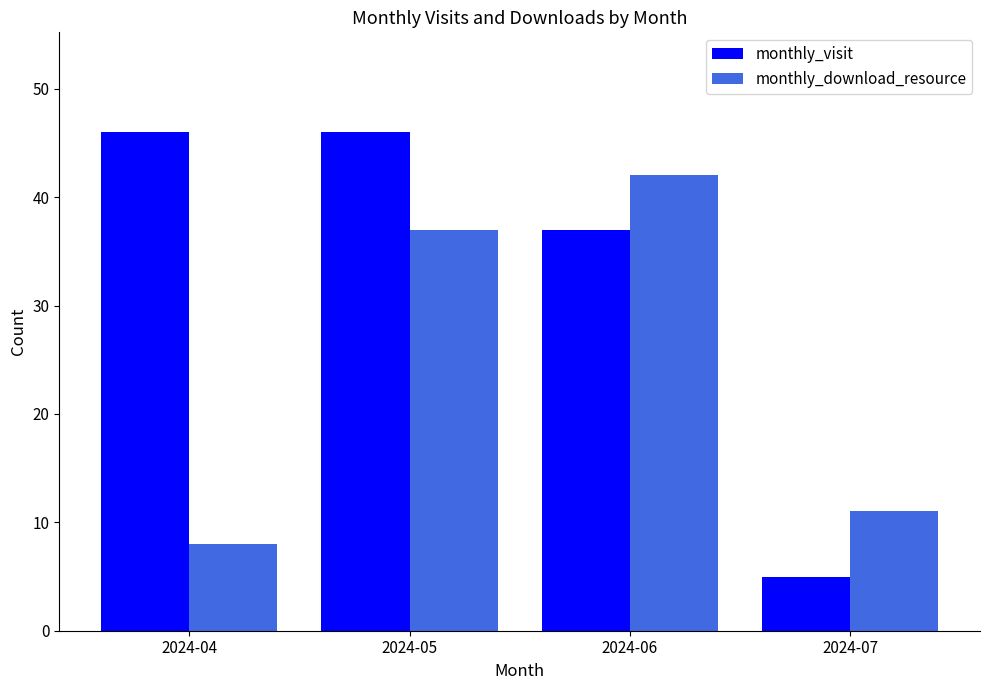

At how many categories does at least one series exceed 7?

4